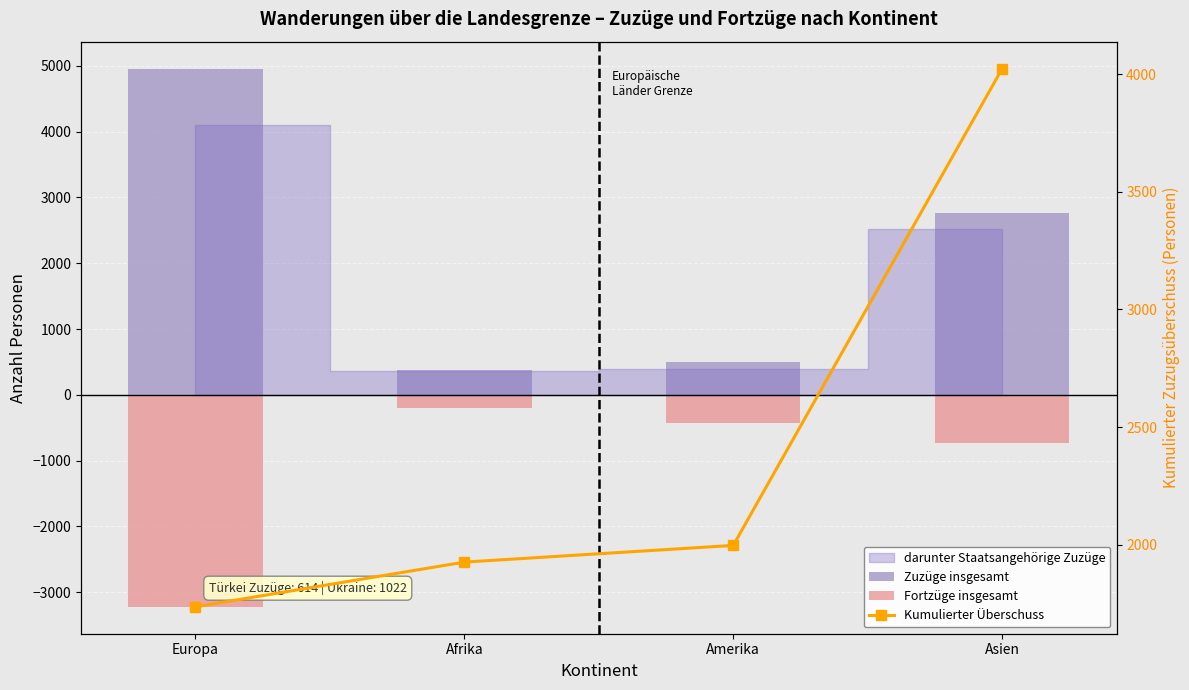

Reading left to right, extract all data points from this chart.

Zuzüge insgesamt: Europa=4958	Afrika=384	Amerika=499	Asien=2761
Fortzüge insgesamt: Europa=-3222	Afrika=-194	Amerika=-428	Asien=-734
Kumulierter Überschuss: Europa=1736	Afrika=1926	Amerika=1997	Asien=4024